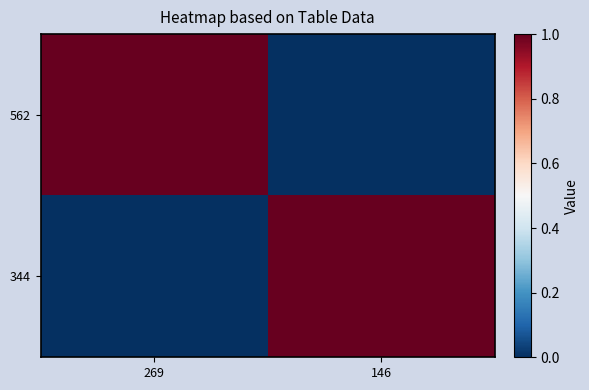

Which series changed the most between 269 and 146?

562